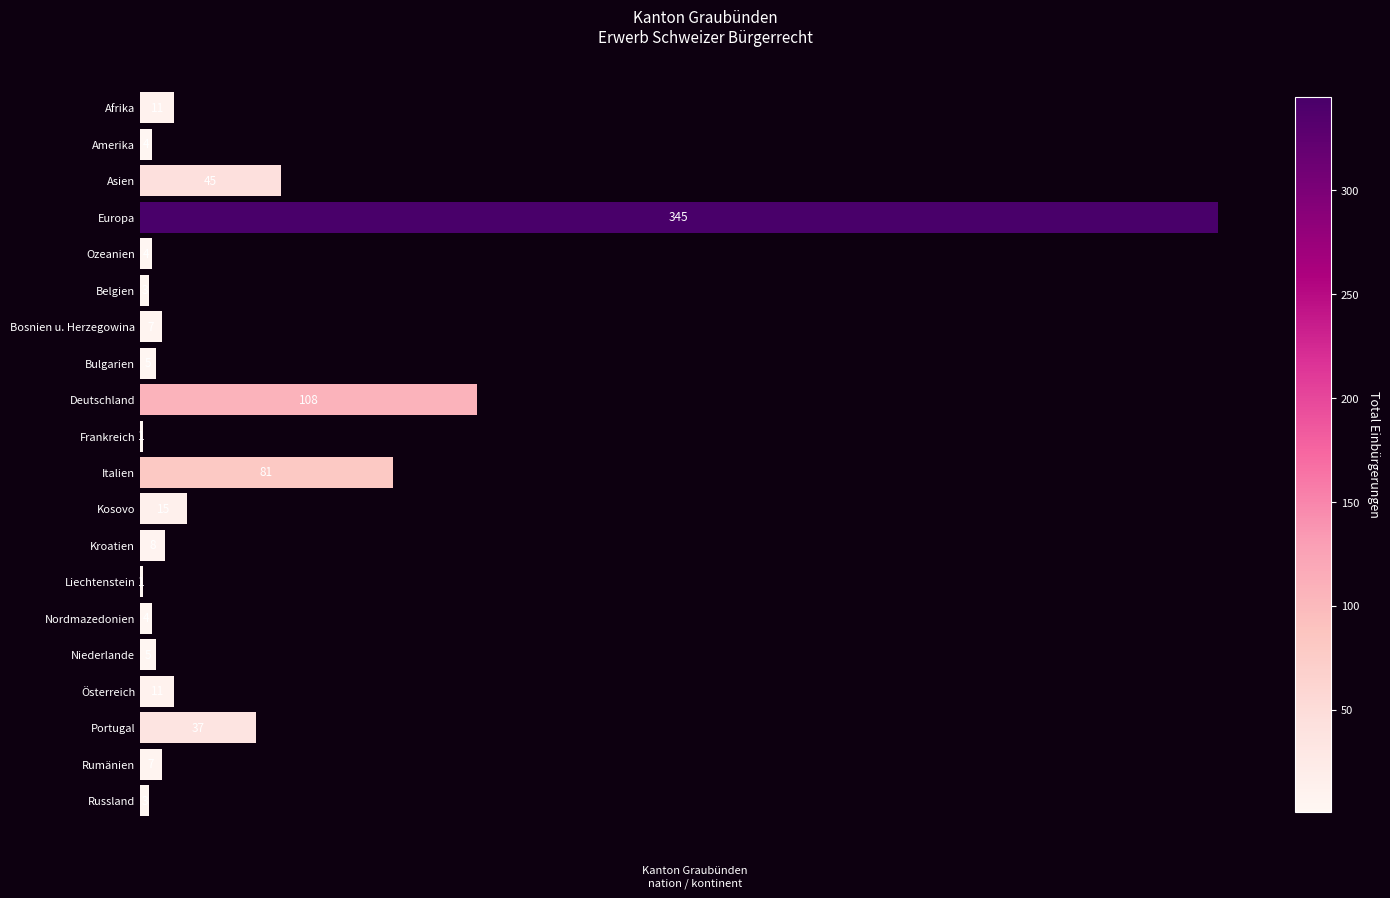

What is the change in value from Belgien to Nordmazedonien?

+1